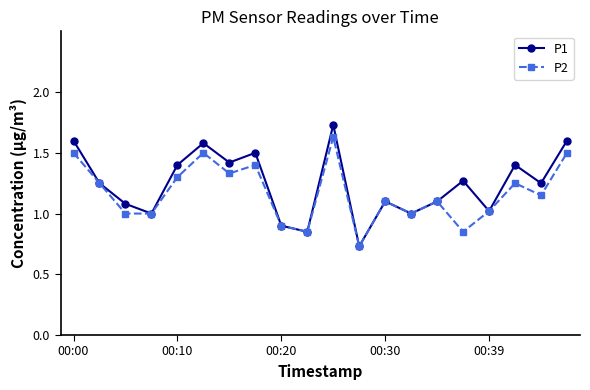

What is the value of the P1 point at the 4th from the left?

1.0